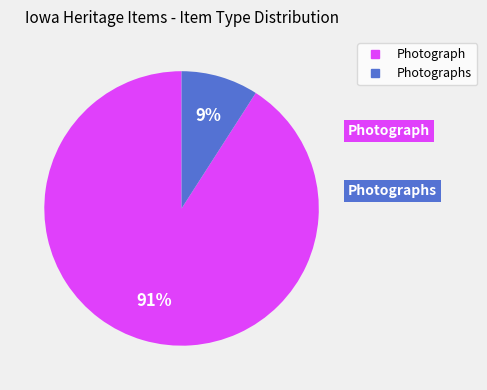

Does any single category account for the majority?

Yes